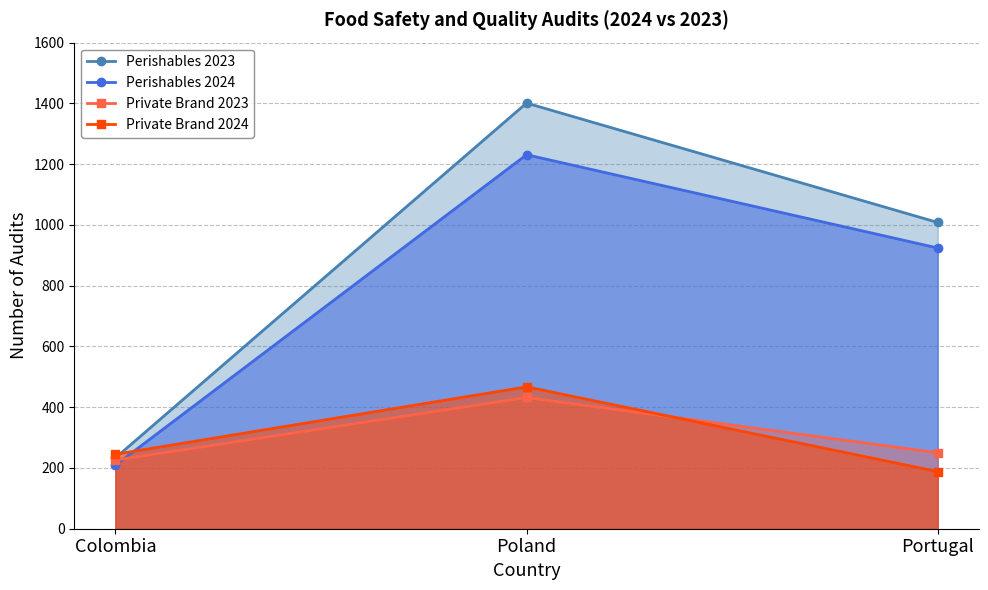

Where is Perishables 2024 nearest to the value 720?

Portugal